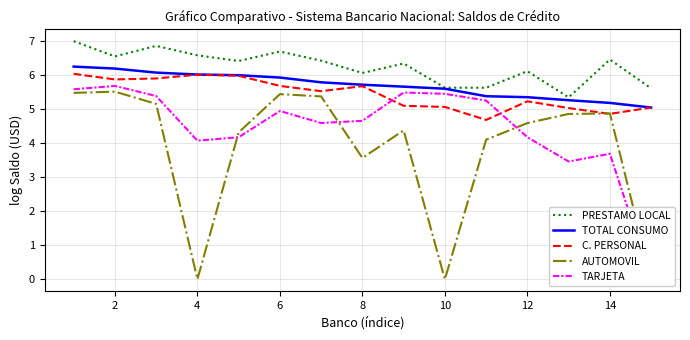

How many intersections are there between AUTOMOVIL and TARJETA?

3